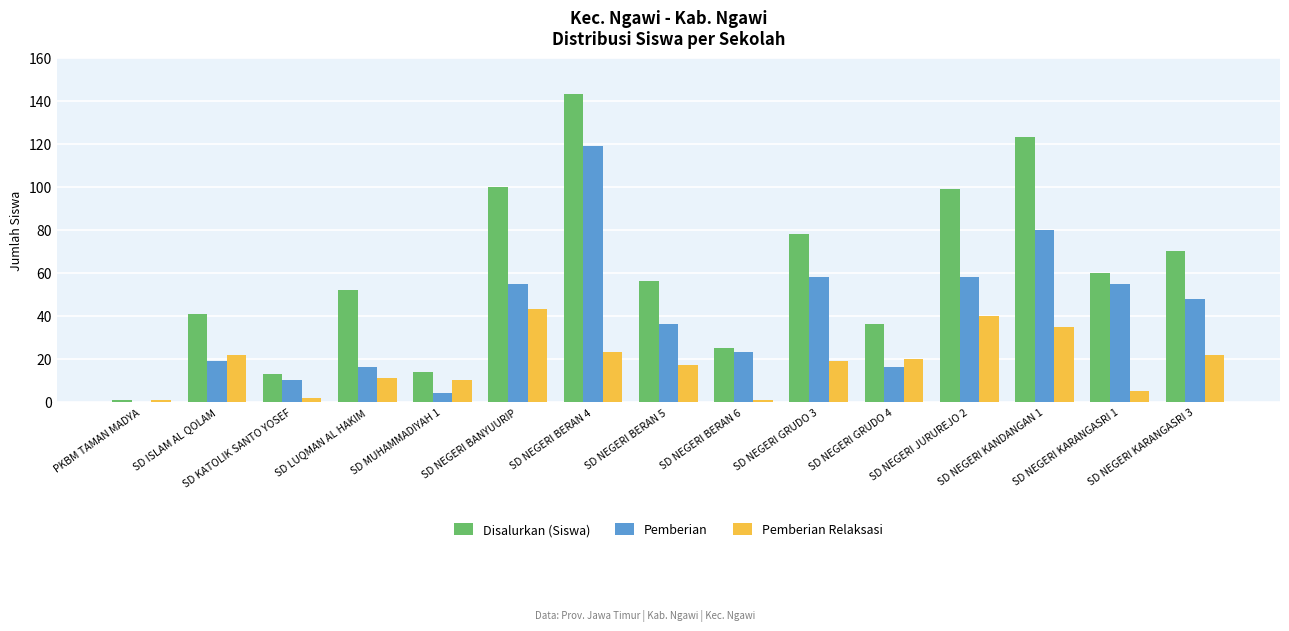

Which series has the widest spread of values?

Disalurkan (Siswa)